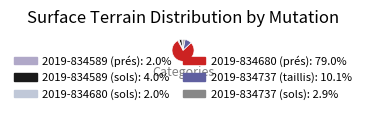

Approximately how many times larger is the value at 2019-834680 (prés) compared to 2019-834680 (sols)?

39.1